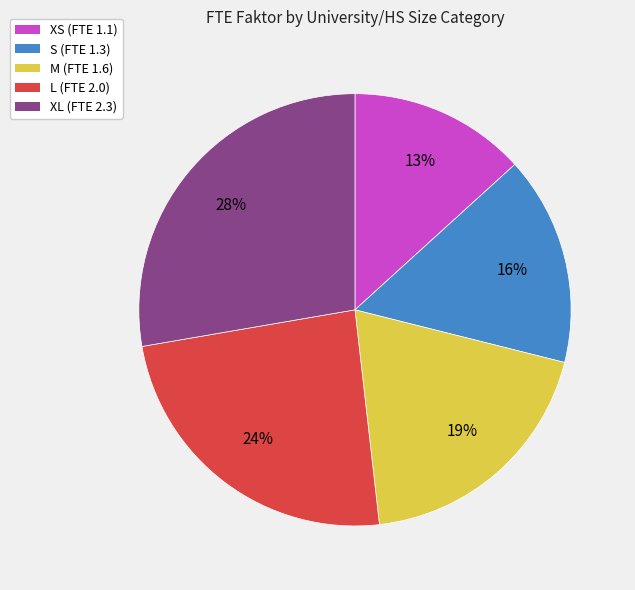

How many slices are in this pie chart?

5